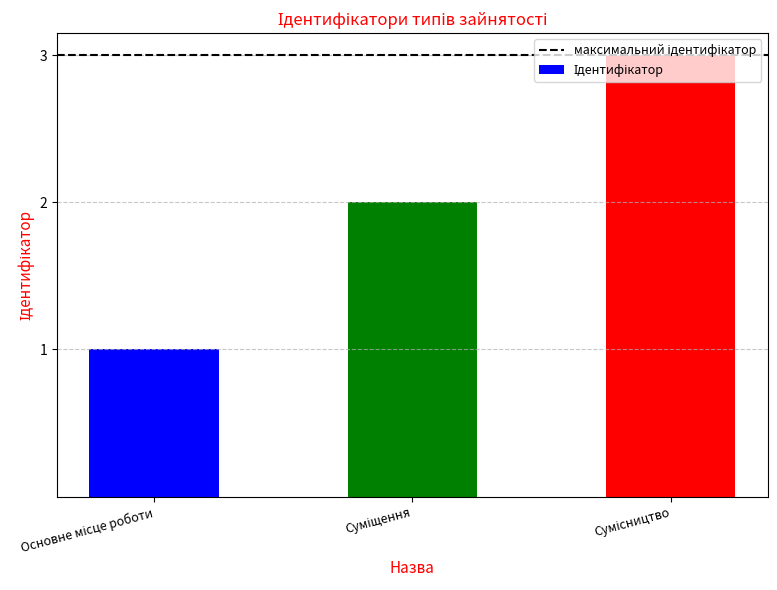

What is the maximum value shown in the chart?

3